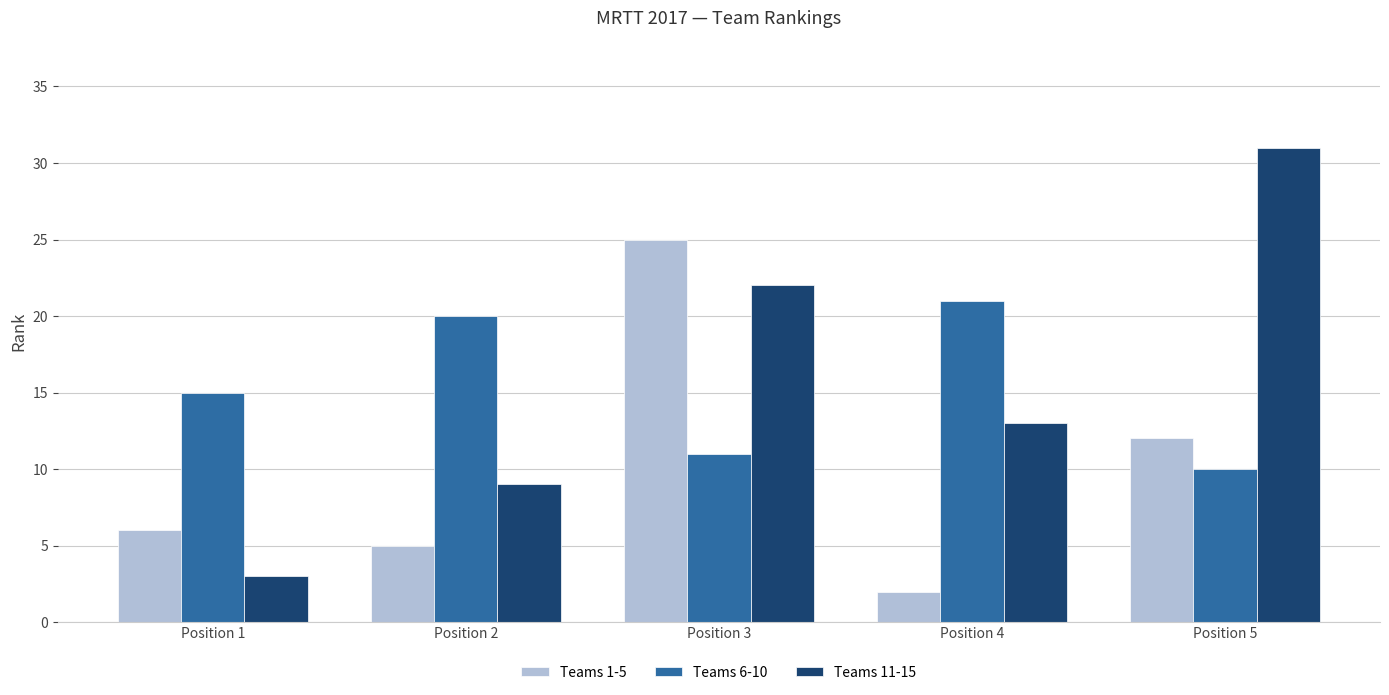

What is the average value of the Teams 11-15 series?

16